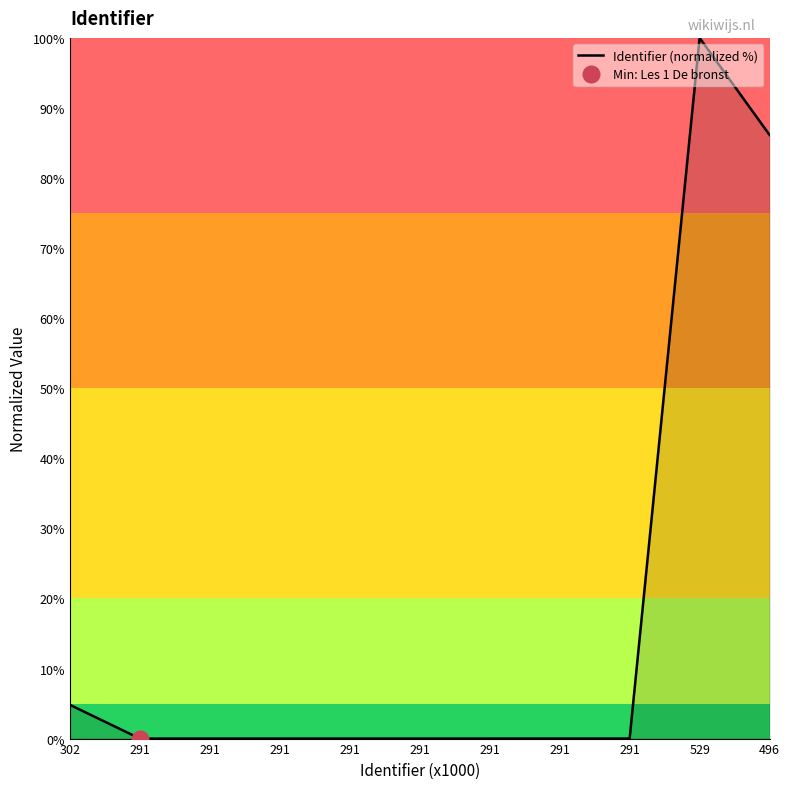

What is the sum of the values at 291 and 496?

86.2